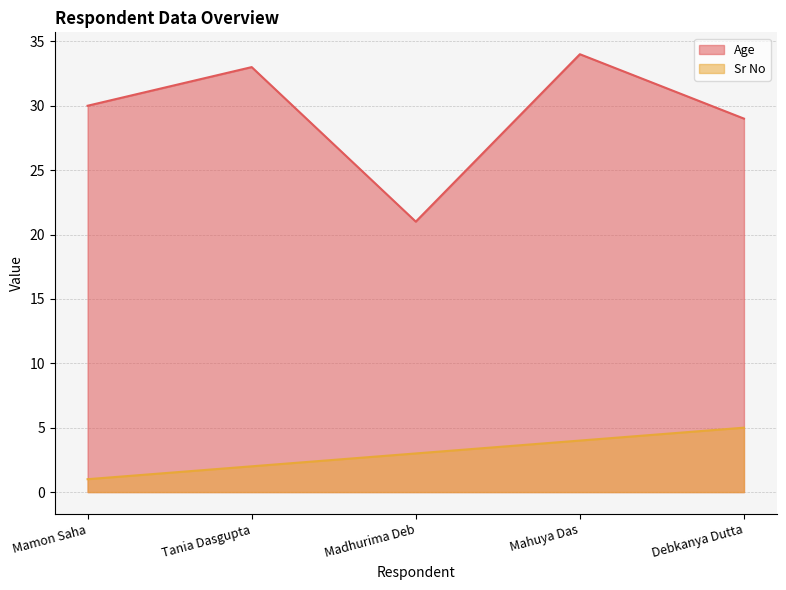

Which category has the highest value in the Sr No series?

Debkanya Dutta